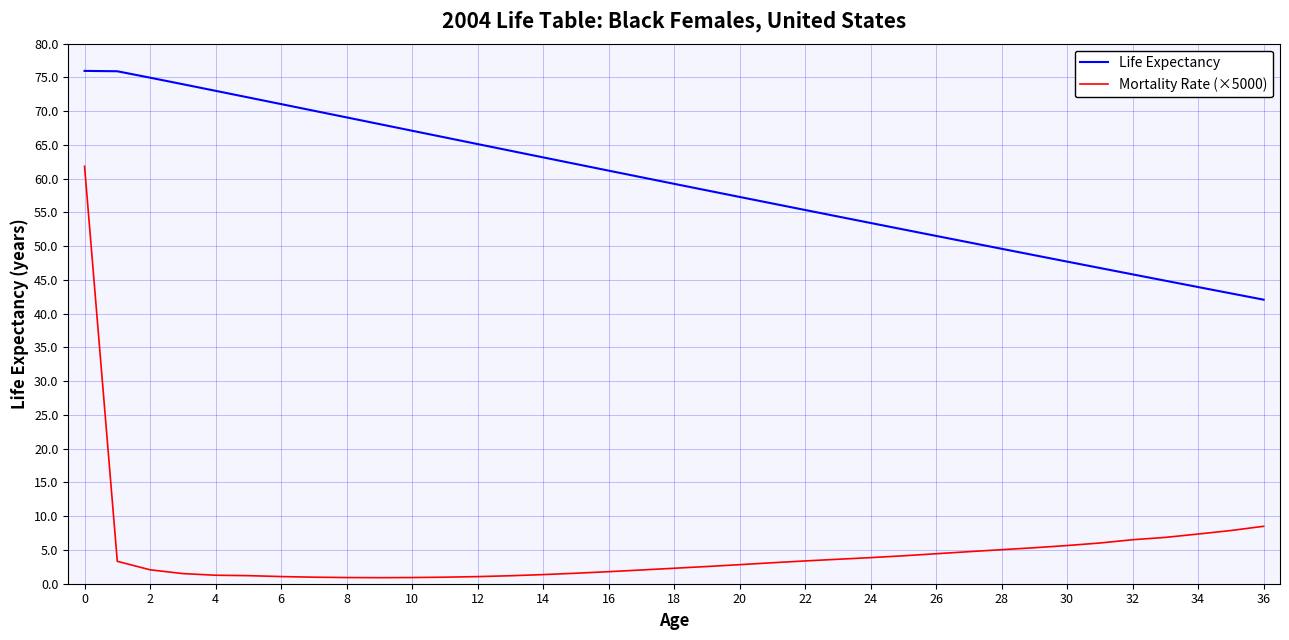

Rank the series by their average value, from highest to lowest.

Life Expectancy, Mortality Rate (×5000)